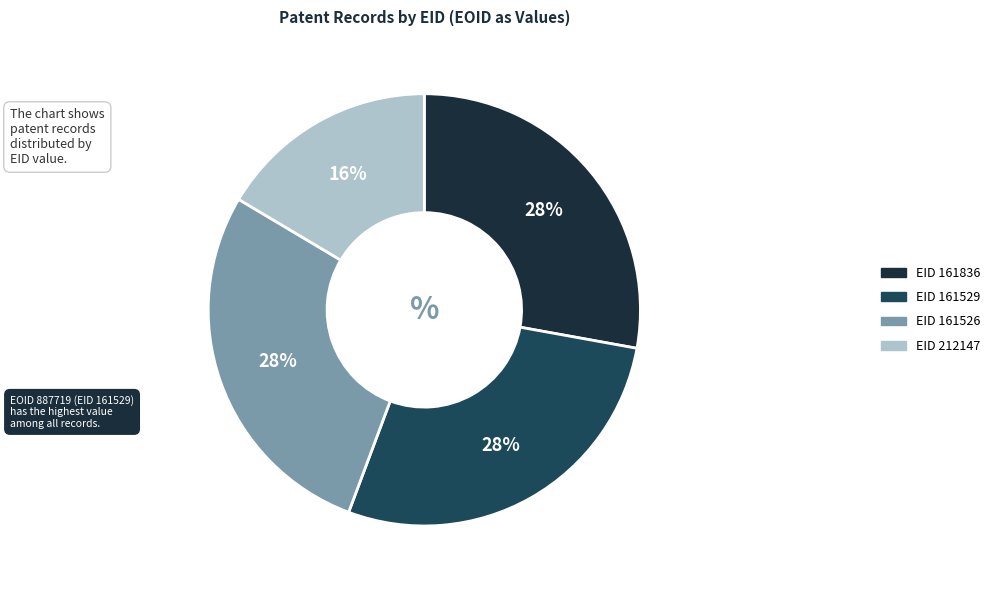

To the nearest percent, what is the average slice percentage?

25%